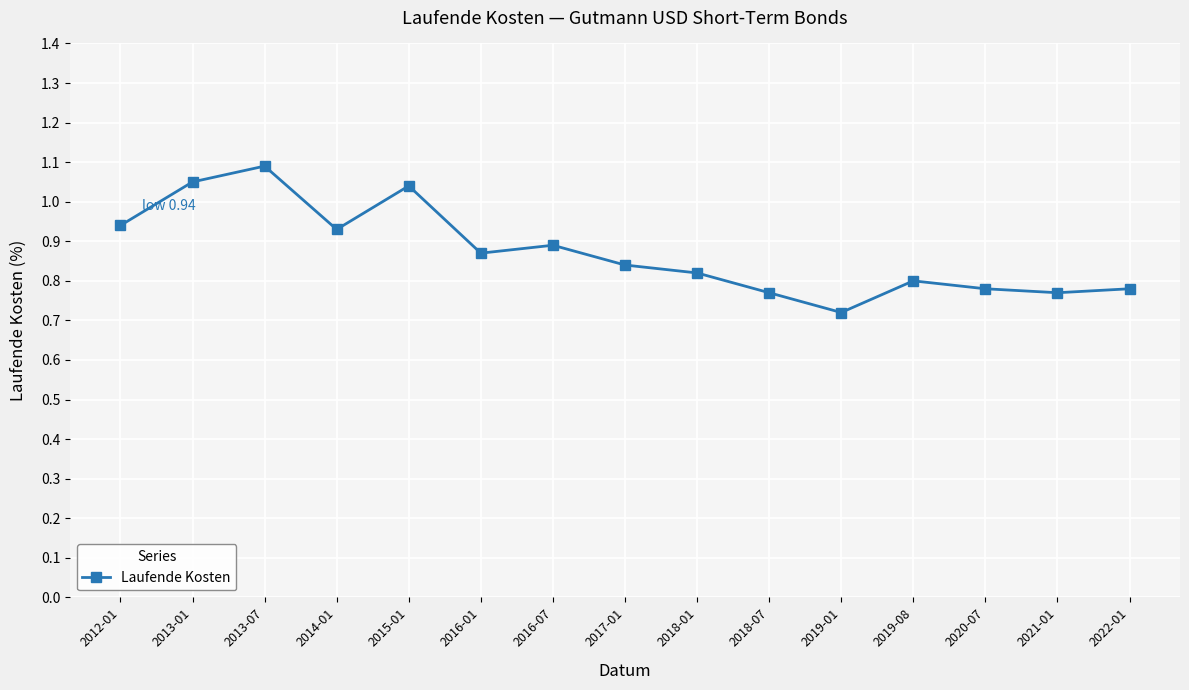

At which category does the chart reach its peak across all series?

2013-07